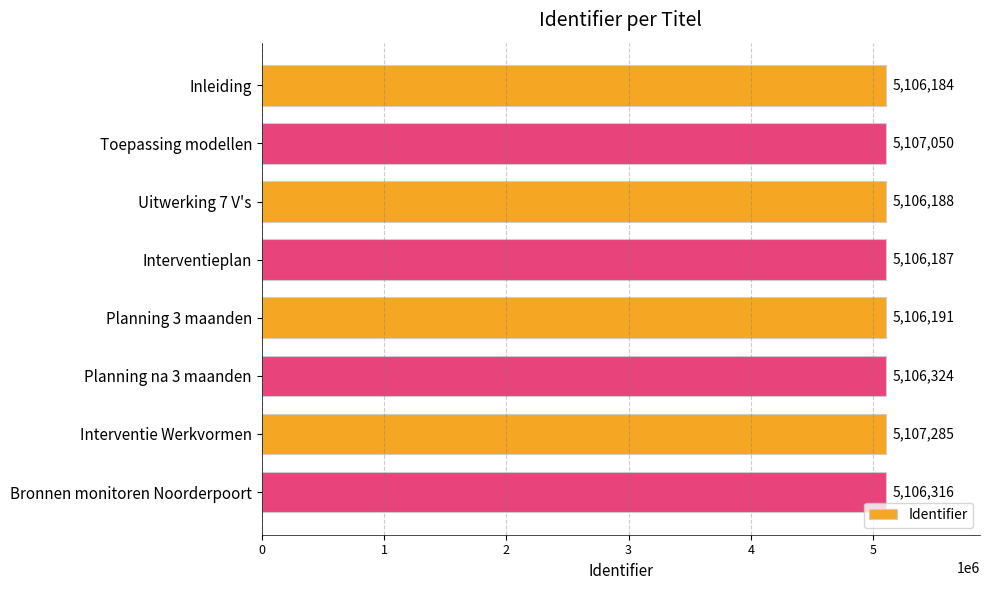

Where is the data nearest to the value 5106734?

Toepassing modellen